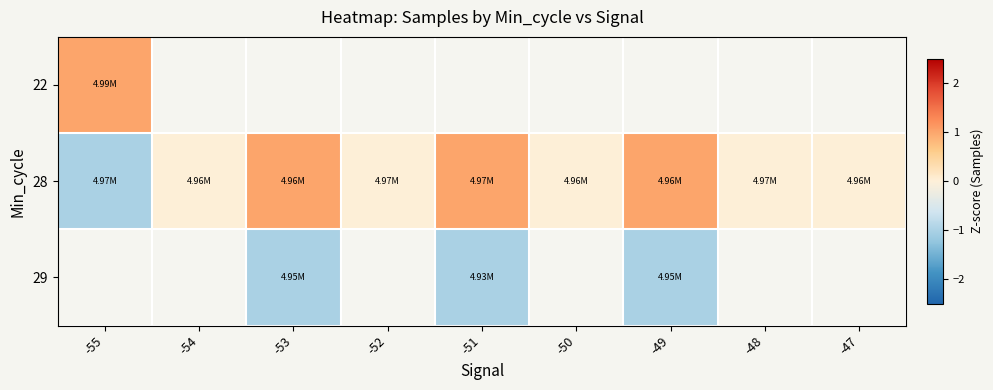

List the series in order of their overall mean, highest first.

22, 28, 29